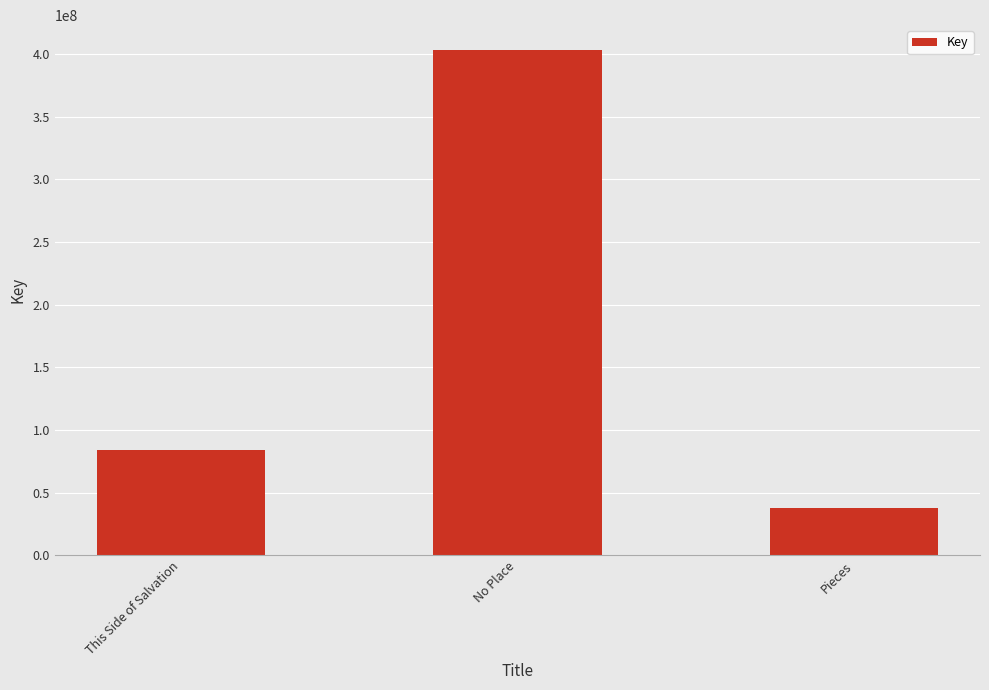

What is the change in value from This Side of Salvation to Pieces?

-46319904